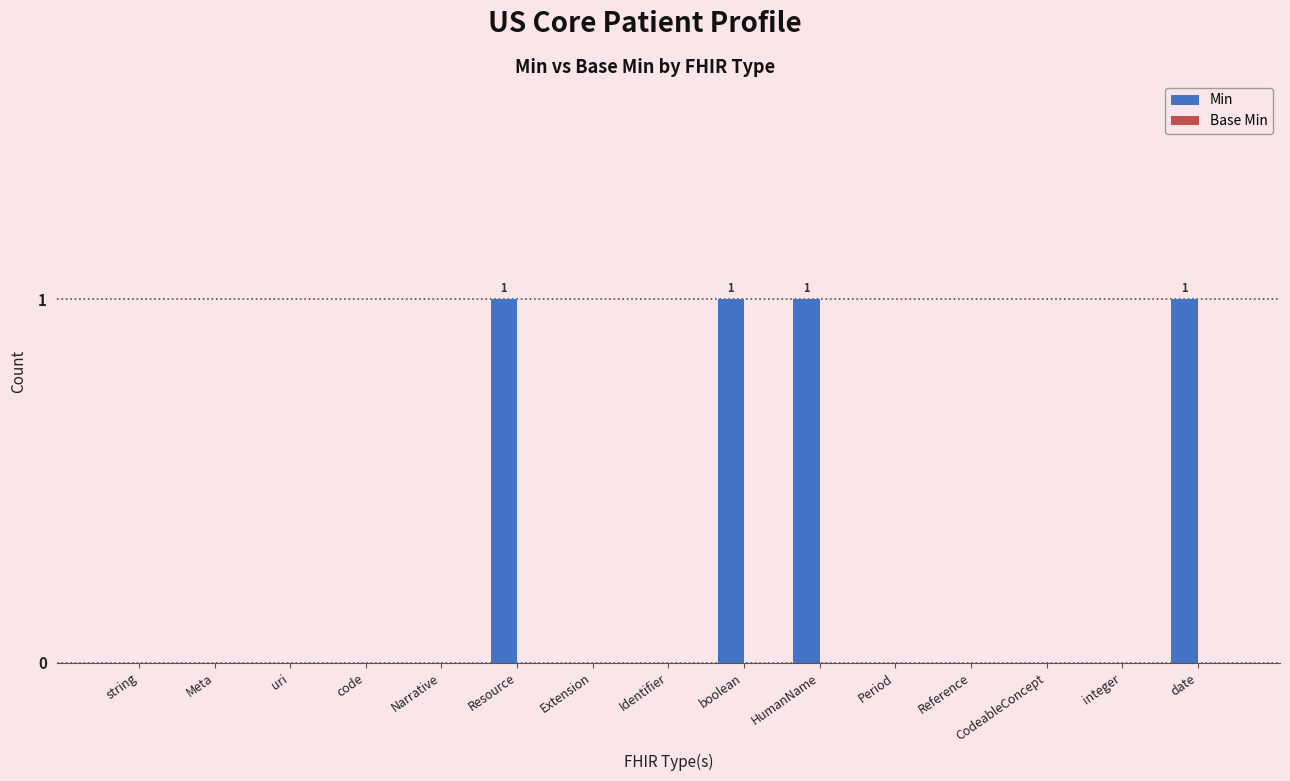

What is the sum of all values?

4